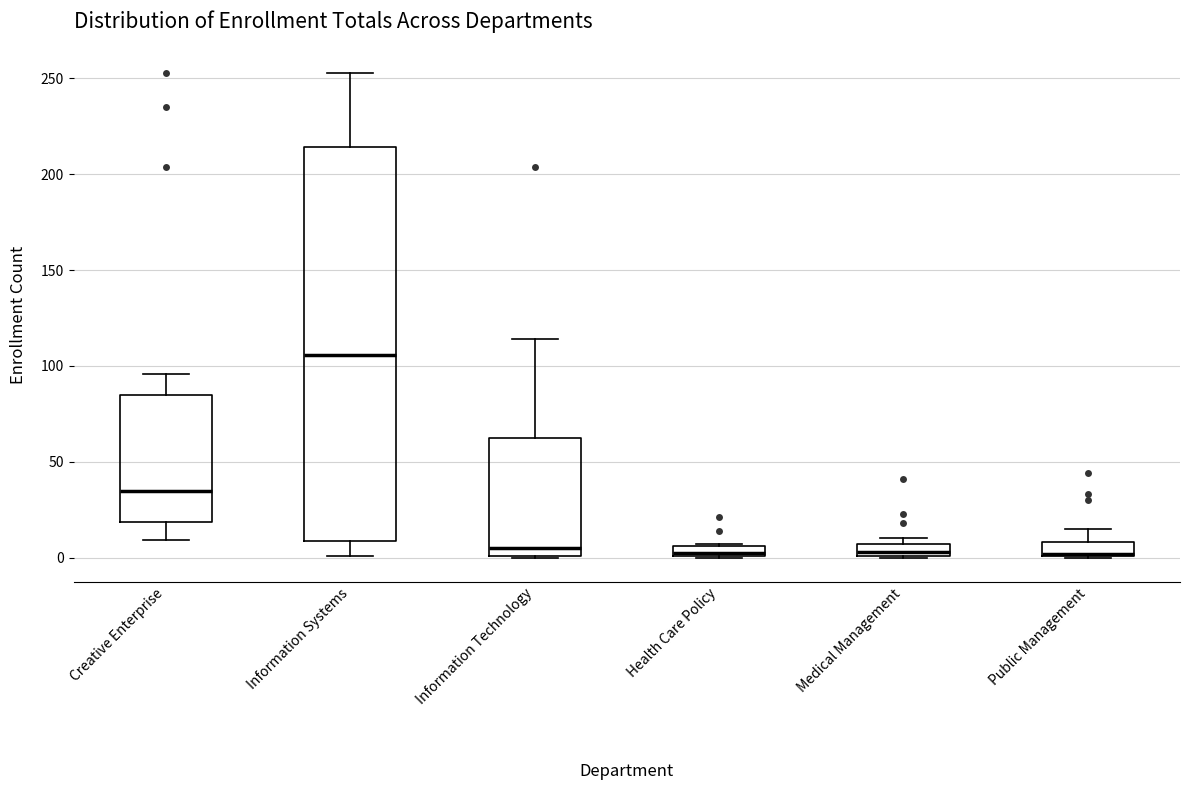

Comparing the boxes themselves (not the whiskers), which one is the tallest?

Information Systems